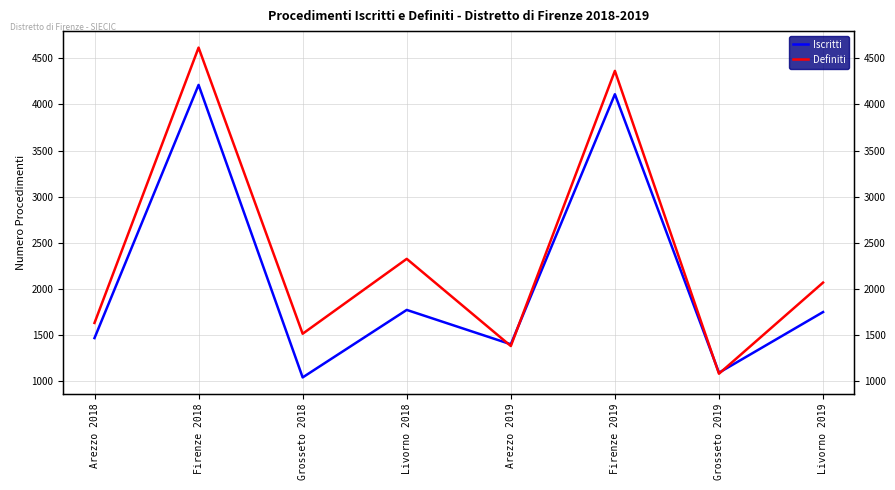

Reading left to right, transcribe all the data shown in this chart.

Iscritti: Arezzo 2018=1469	Firenze 2018=4211	Grosseto 2018=1043	Livorno 2018=1774	Arezzo 2019=1402	Firenze 2019=4110	Grosseto 2019=1094	Livorno 2019=1751
Definiti: Arezzo 2018=1633	Firenze 2018=4615	Grosseto 2018=1516	Livorno 2018=2327	Arezzo 2019=1383	Firenze 2019=4363	Grosseto 2019=1083	Livorno 2019=2070